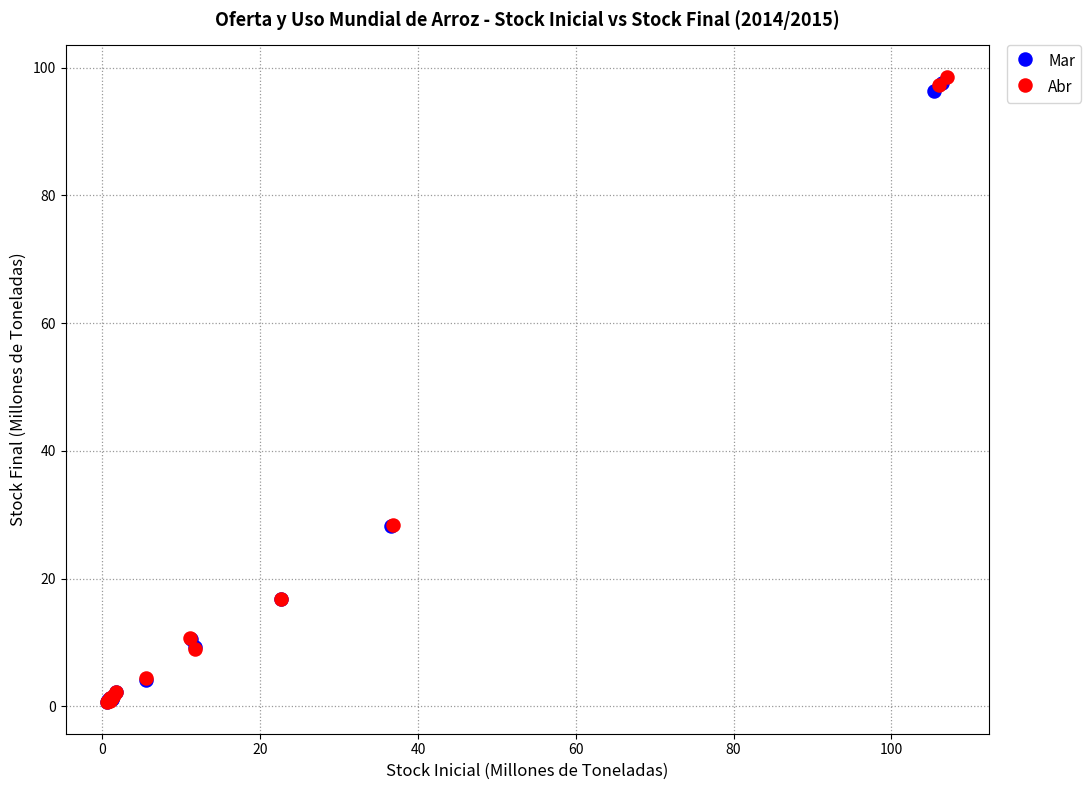

Which series has the largest Y range (max minus min)?

Abr